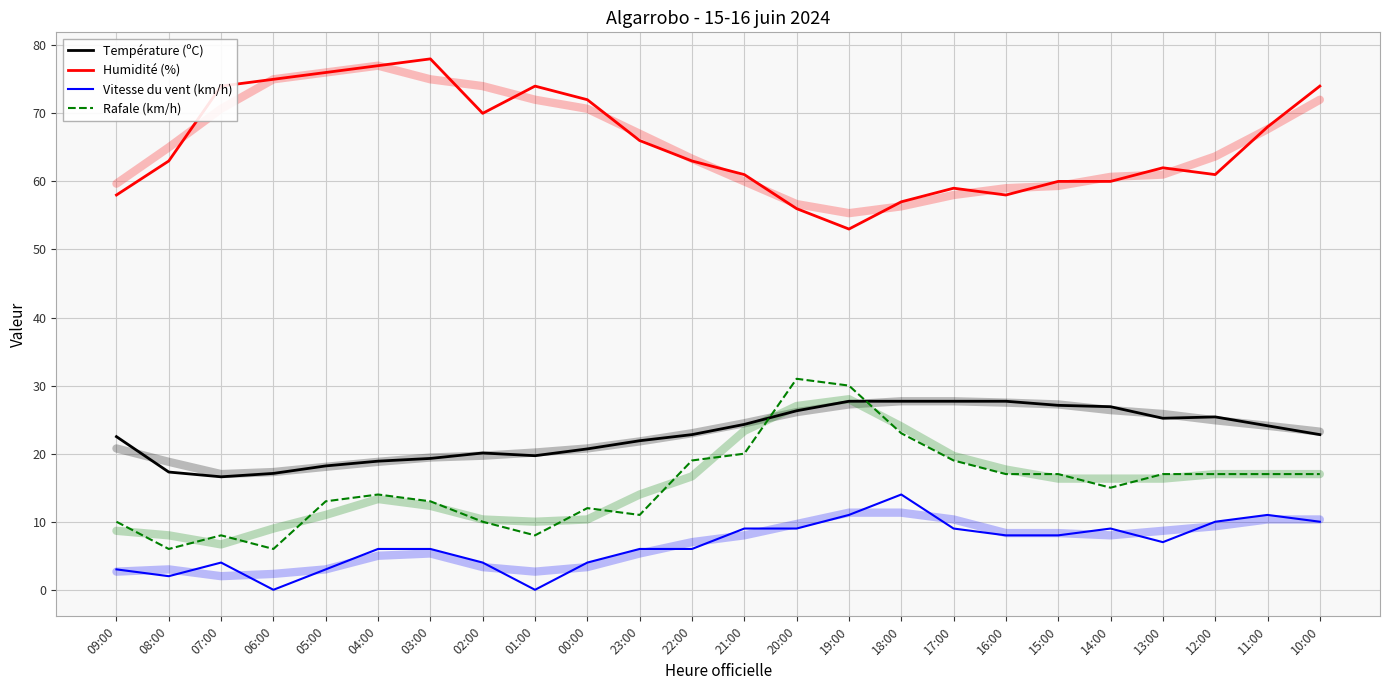

What position from the right is 11:00?

2